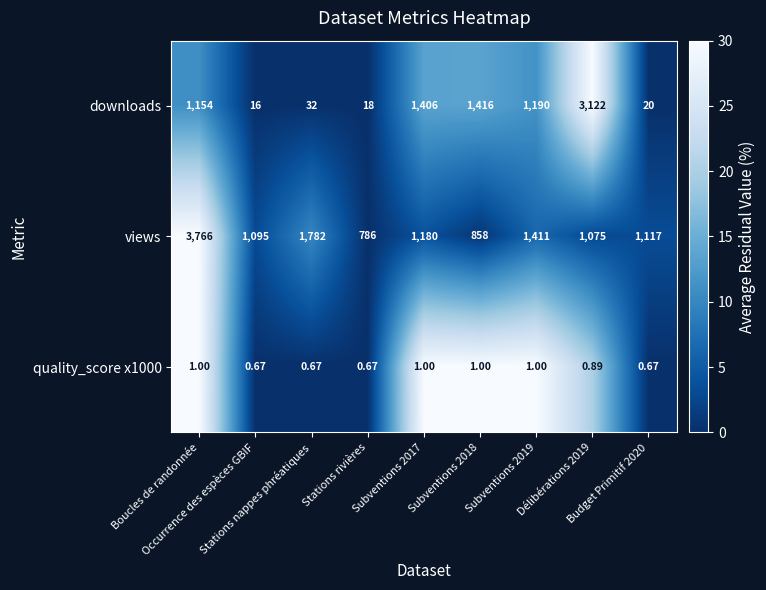

Count the number of categories in the chart.

9